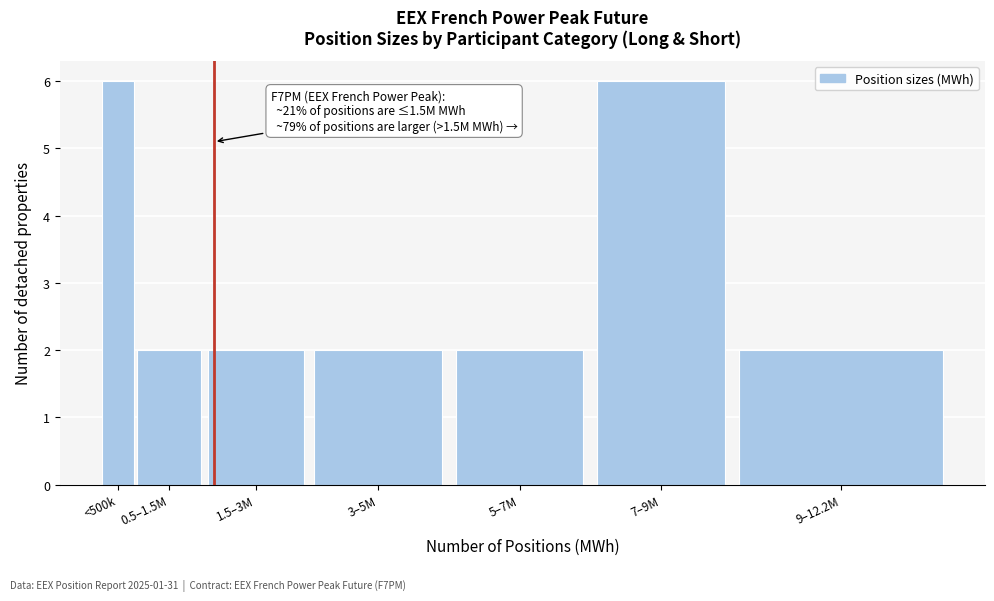

Reading left to right, list all the values displayed in this chart.

<500k=6	0.5–1.5M=2	1.5–3M=2	3–5M=2	5–7M=2	7–9M=6	9–12.2M=2